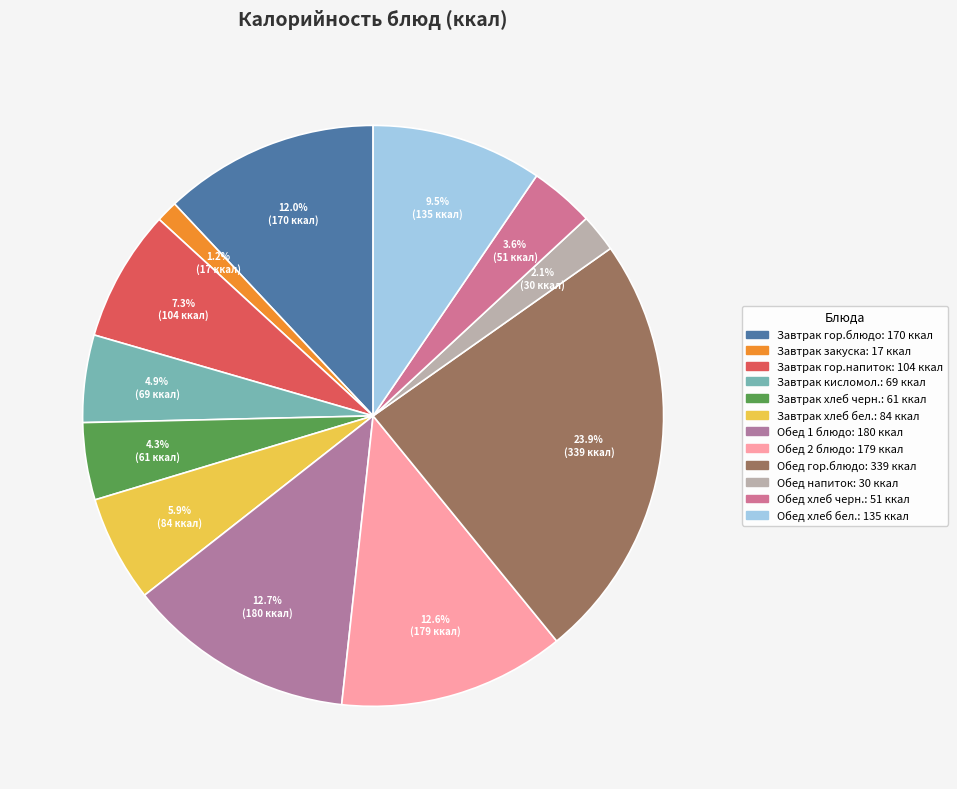

How many slices are in this pie chart?

12